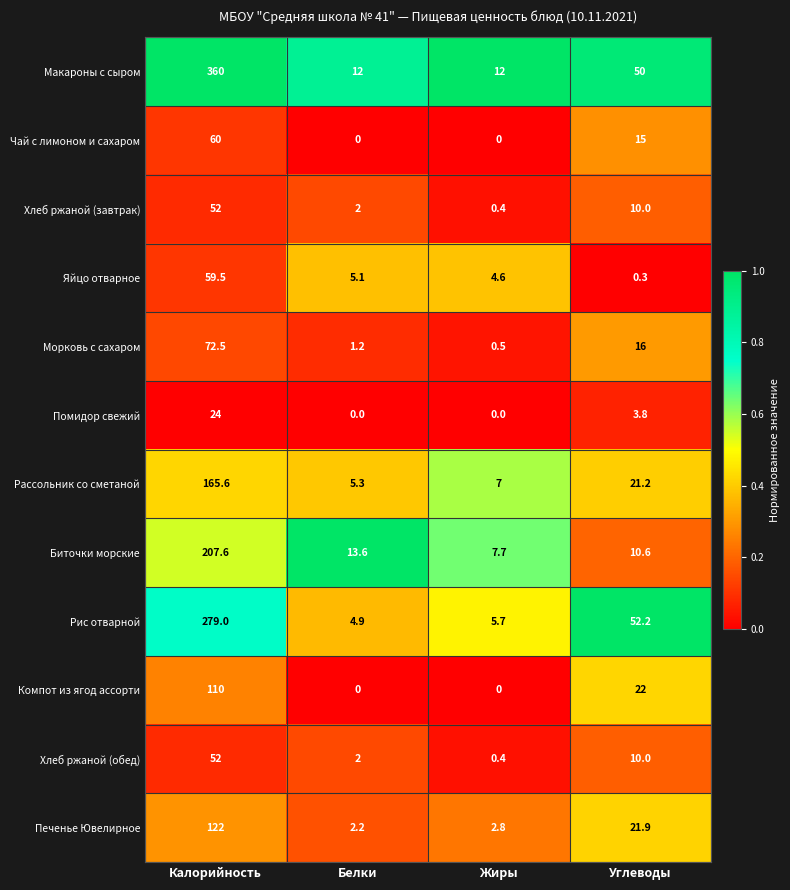

The Рассольник со сметаной series shows 33.3 at Углеводы. True or false?

False